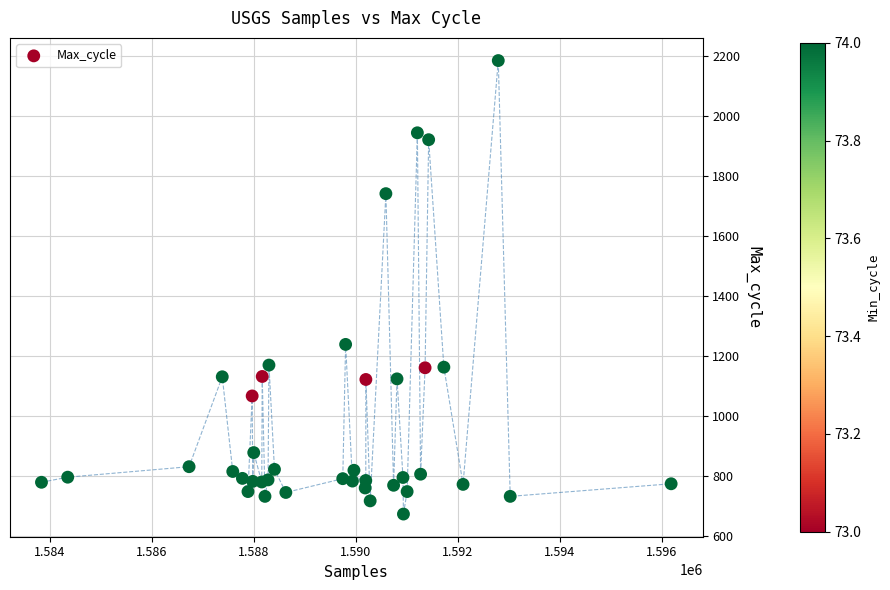

What Y value in the scatter plot is closest to 1429?

1239